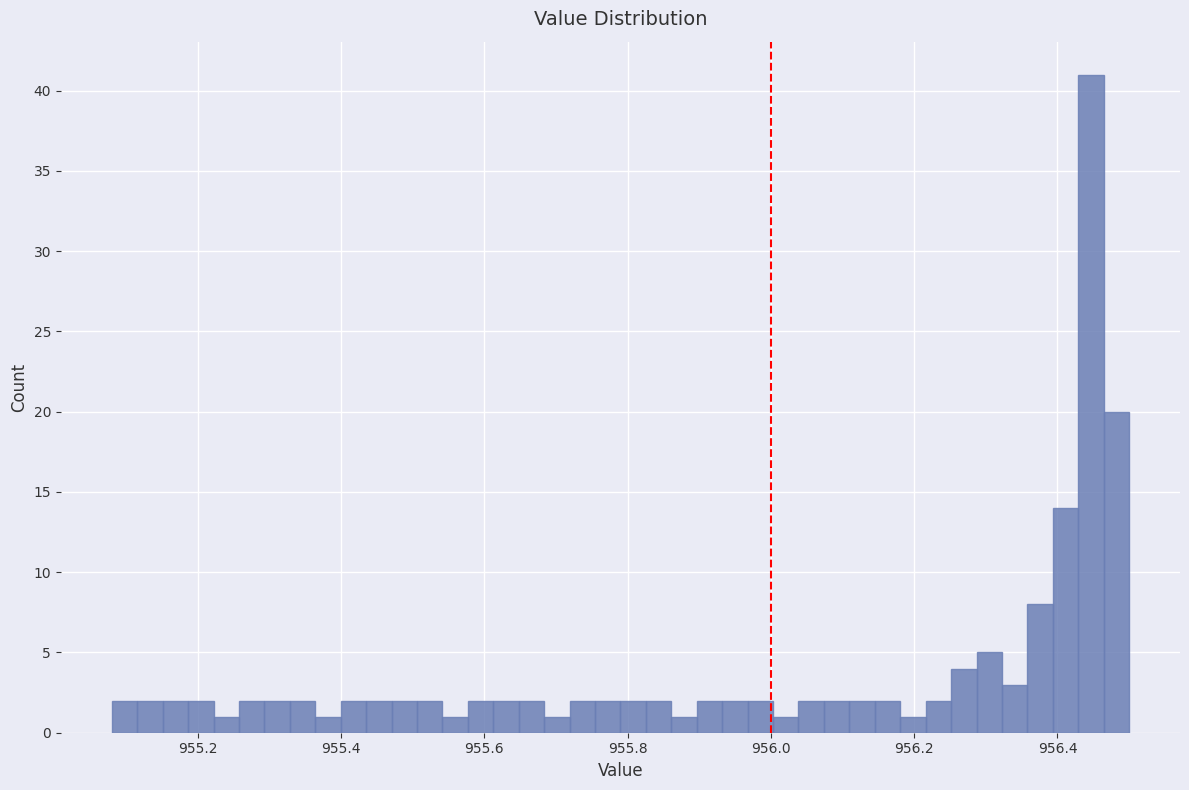

Around what value on the x-axis is the tallest bar? Give the approximate position of its centre, as read against the axis.

956.44